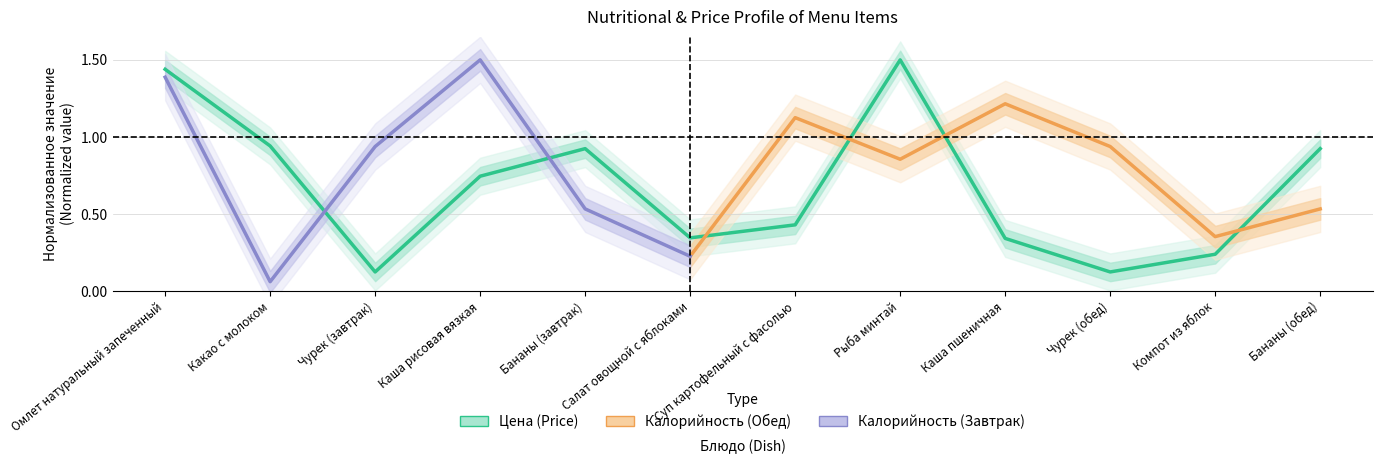

At which category does the data reach its first local peak?

Бананы (завтрак)